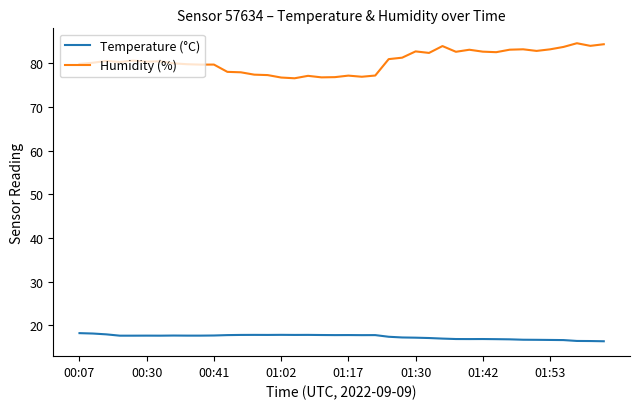

Which series has the largest total across all categories?

Humidity (%)